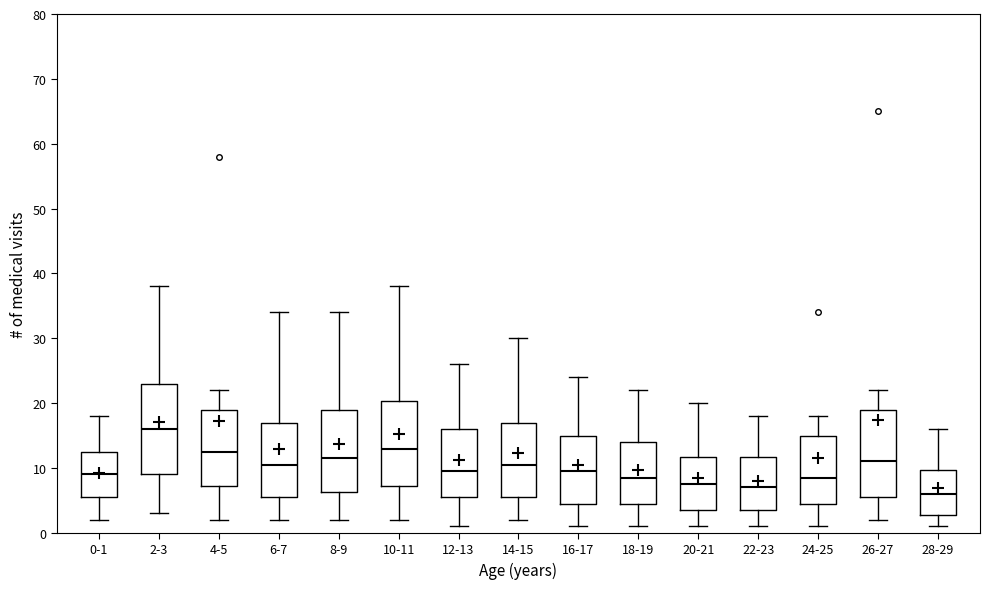

Reading left to right, transcribe this box plot: for each box, give where its median line is, the range the box spans, and where its two whiskers end, as read against the y-axis. The values are not printed on the chart, so give them approximately, as read against the axis.

0-1: median 9, box 6 to 13, whiskers 2 to 18
2-3: median 16, box 9 to 23, whiskers 3 to 38
4-5: median 13, box 7 to 19, whiskers 2 to 22
6-7: median 11, box 6 to 17, whiskers 2 to 34
8-9: median 12, box 6 to 19, whiskers 2 to 34
10-11: median 13, box 7 to 20, whiskers 2 to 38
12-13: median 10, box 6 to 16, whiskers 1 to 26
14-15: median 11, box 6 to 17, whiskers 2 to 30
16-17: median 10, box 5 to 15, whiskers 1 to 24
18-19: median 9, box 5 to 14, whiskers 1 to 22
20-21: median 8, box 4 to 12, whiskers 1 to 20
22-23: median 7, box 4 to 12, whiskers 1 to 18
24-25: median 9, box 5 to 15, whiskers 1 to 18
26-27: median 11, box 6 to 19, whiskers 2 to 22
28-29: median 6, box 3 to 10, whiskers 1 to 16